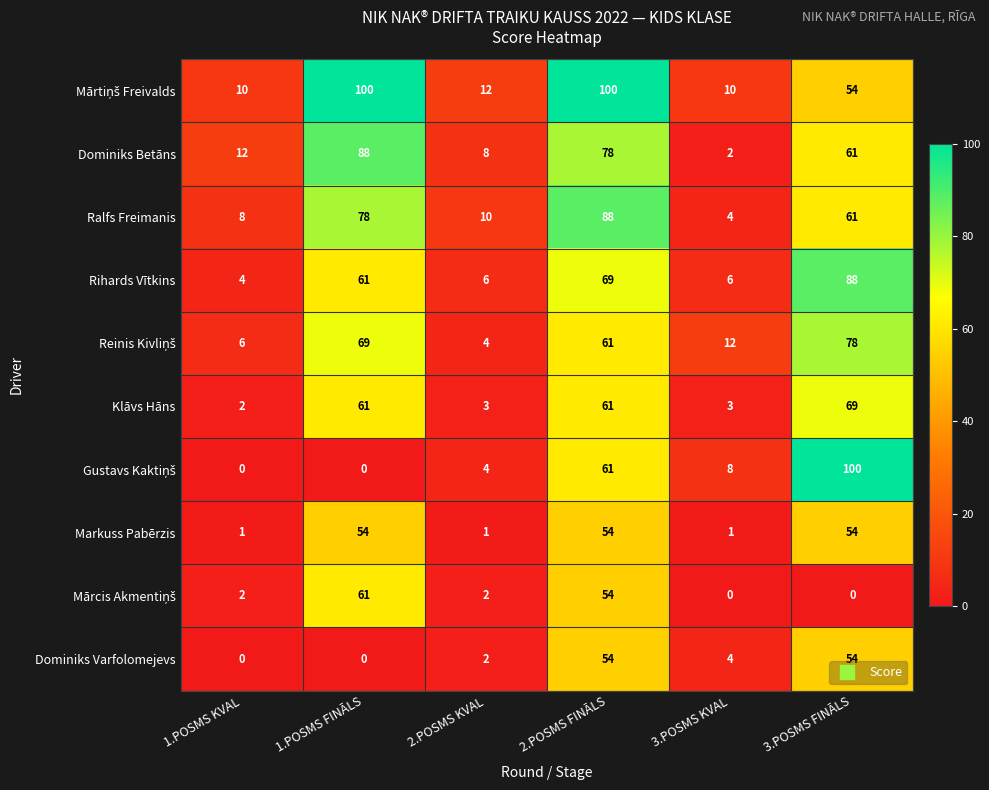

The Markuss Pabērzis series shows 1 at 1.POSMS KVAL. True or false?

True